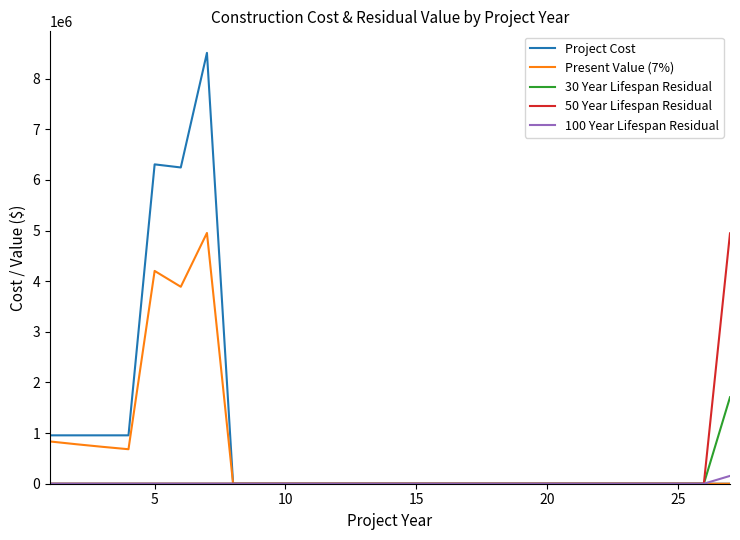

Reading right to left, transcribe all the data shown in this chart.

Project Cost: 0.0	0.0	0.0	0.0	0.0	0.0	0.0	0.0	0.0	0.0	0.0	0.0	0.0	0.0	0.0	0.0	0.0	0.0	0.0	0.0	8509127.5	6245954.7	6307223.4	955556.6	955556.6	955556.6	955556.6
Present Value (7%): 0.0	0.0	0.0	0.0	0.0	0.0	0.0	0.0	0.0	0.0	0.0	0.0	0.0	0.0	0.0	0.0	0.0	0.0	0.0	0.0	4952389.7	3889666.7	4202769.3	681298.7	728989.6	780018.8	834620.1
30 Year Lifespan Residual: 1707983.8	0.0	0.0	0.0	0.0	0.0	0.0	0.0	0.0	0.0	0.0	0.0	0.0	0.0	0.0	0.0	0.0	0.0	0.0	0.0	0.0	0.0	0.0	0.0	0.0	0.0	0.0
50 Year Lifespan Residual: 4945235.2	0.0	0.0	0.0	0.0	0.0	0.0	0.0	0.0	0.0	0.0	0.0	0.0	0.0	0.0	0.0	0.0	0.0	0.0	0.0	0.0	0.0	0.0	0.0	0.0	0.0	0.0
100 Year Lifespan Residual: 154585.7	0.0	0.0	0.0	0.0	0.0	0.0	0.0	0.0	0.0	0.0	0.0	0.0	0.0	0.0	0.0	0.0	0.0	0.0	0.0	0.0	0.0	0.0	0.0	0.0	0.0	0.0